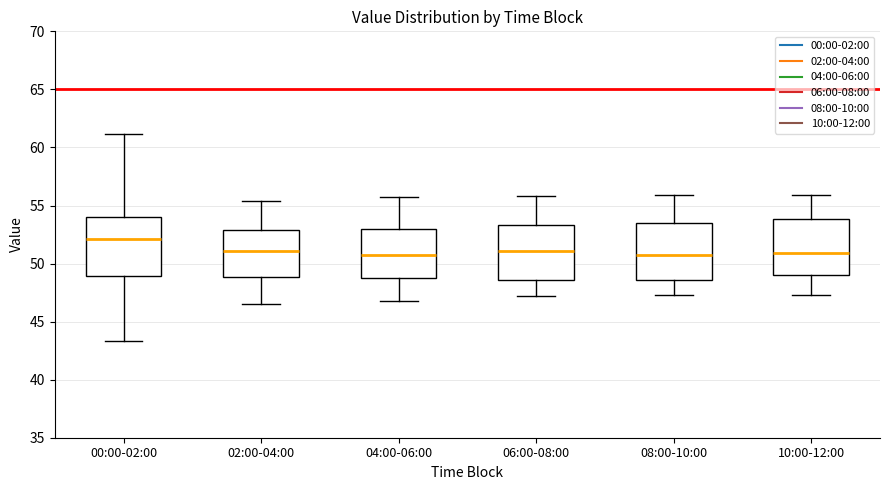

Reading left to right, read every box against the y-axis: the position of its median line, the range the box covers, and the ends of its whiskers. The values are not printed on the chart, so give them approximately, as read against the axis.

00:00-02:00: median 52.0, box 49.0 to 54.0, whiskers 43.5 to 61.0
02:00-04:00: median 51.0, box 49.0 to 53.0, whiskers 46.5 to 55.5
04:00-06:00: median 50.5, box 49.0 to 53.0, whiskers 47.0 to 55.5
06:00-08:00: median 51.0, box 48.5 to 53.5, whiskers 47.0 to 56.0
08:00-10:00: median 50.5, box 48.5 to 53.5, whiskers 47.5 to 56.0
10:00-12:00: median 51.0, box 49.0 to 54.0, whiskers 47.5 to 56.0